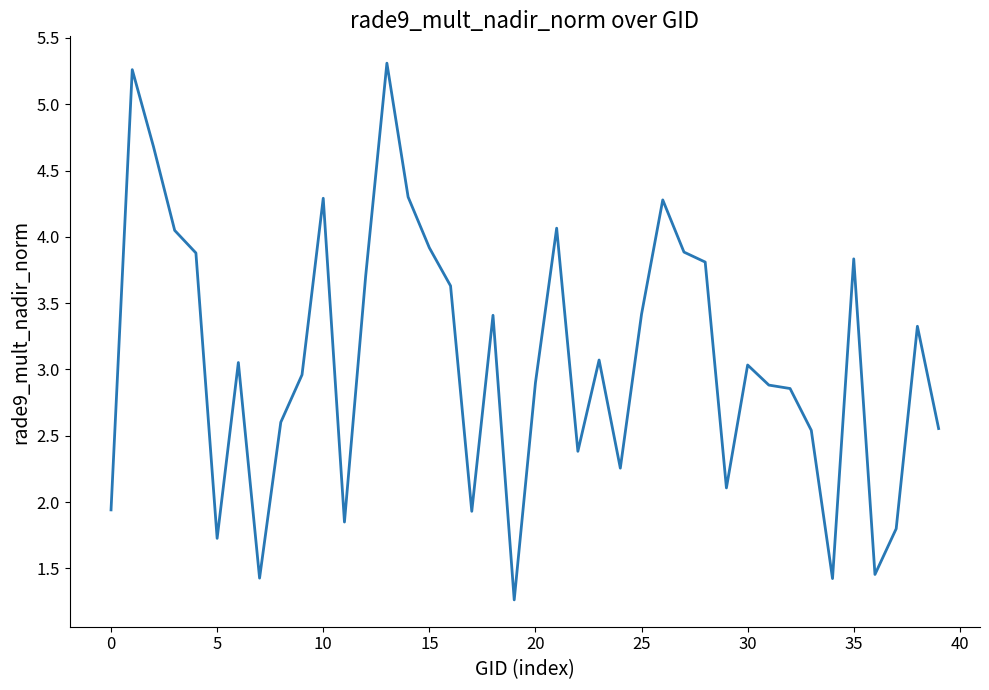

Does the chart have visible grid lines?

No